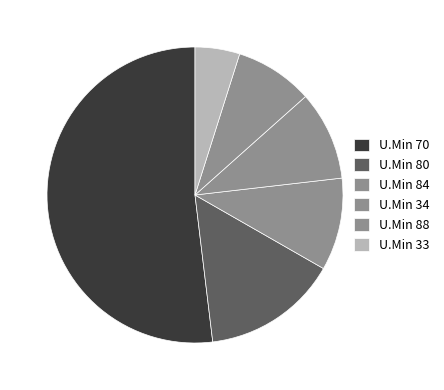

How many slices are in this pie chart?

6